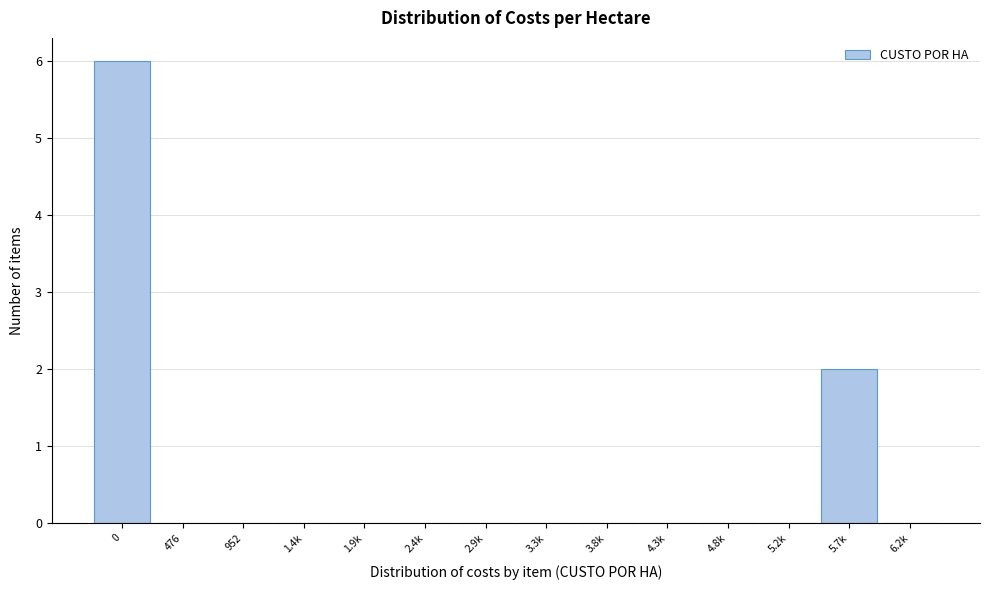

Reading left to right, transcribe all the data shown in this chart.

0=6	476=0	952=0	1.4k=0	1.9k=0	2.4k=0	2.9k=0	3.3k=0	3.8k=0	4.3k=0	4.8k=0	5.2k=0	5.7k=2	6.2k=0